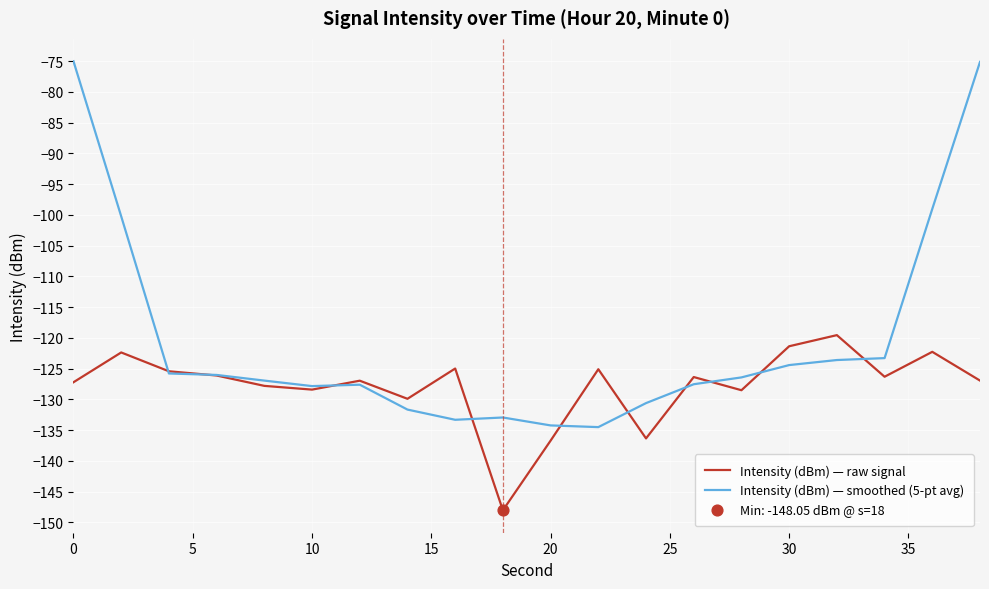

Which series has the largest range (max minus min)?

Intensity (dBm) — smoothed (5-pt avg)